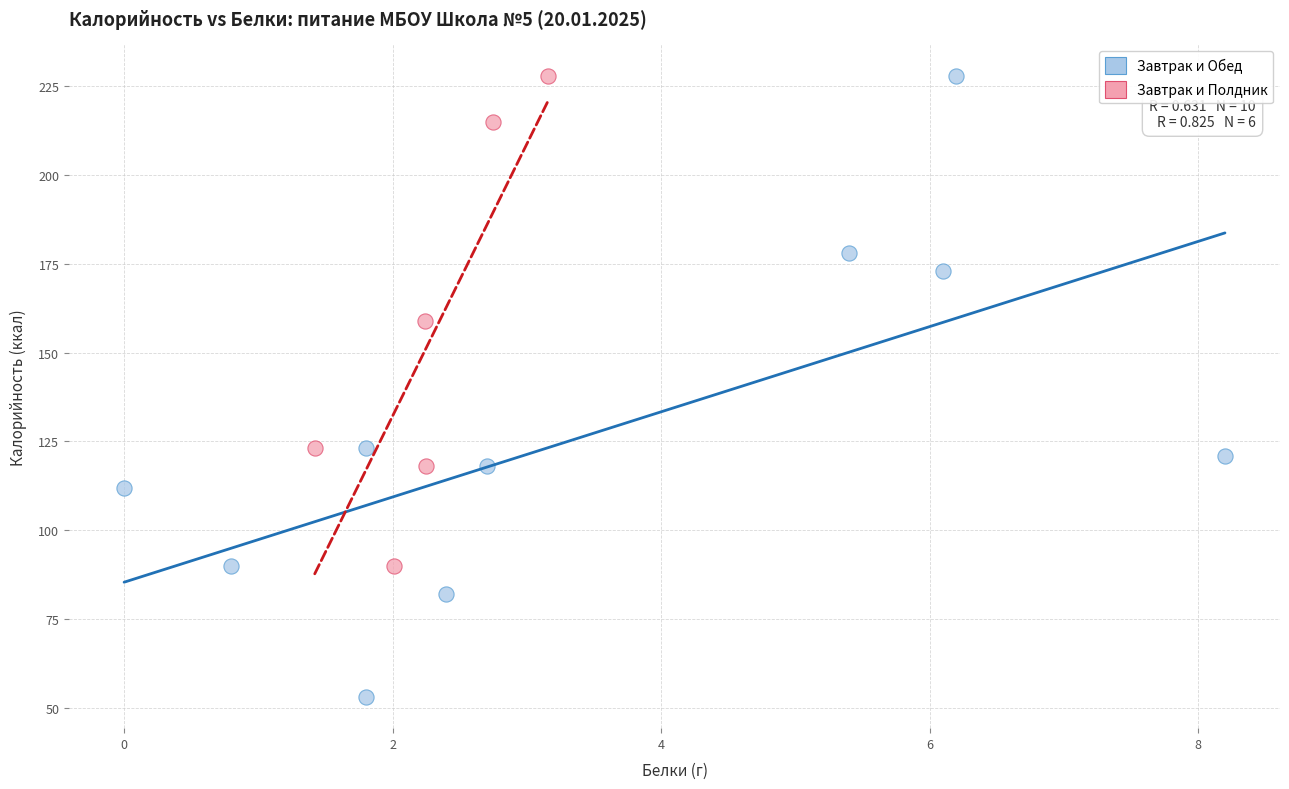

Which series has the widest spread of Y values?

Завтрак и Обед